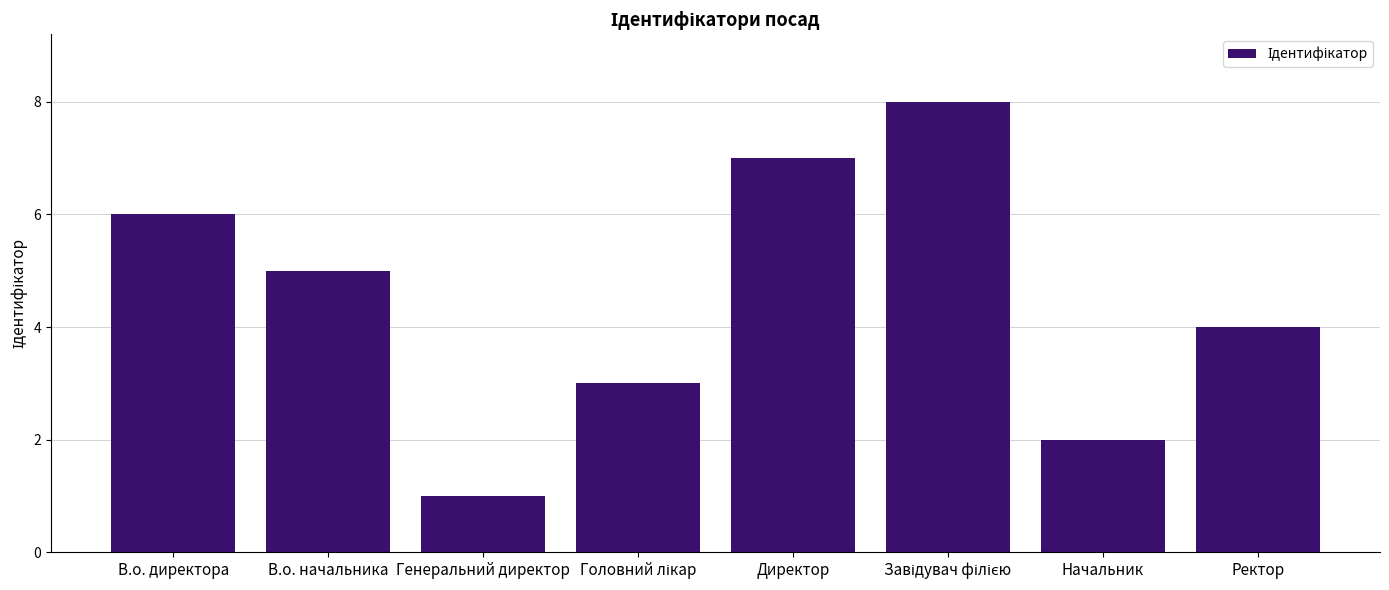

What is the difference between the values at Генеральний директор and Ректор?

3